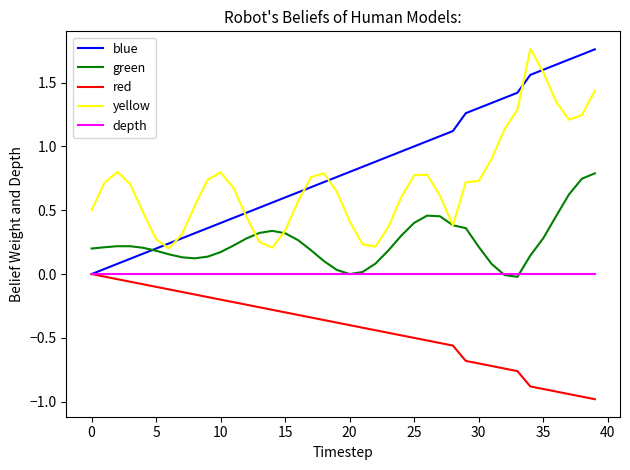

Is this an area chart (filled region under the line)?

No